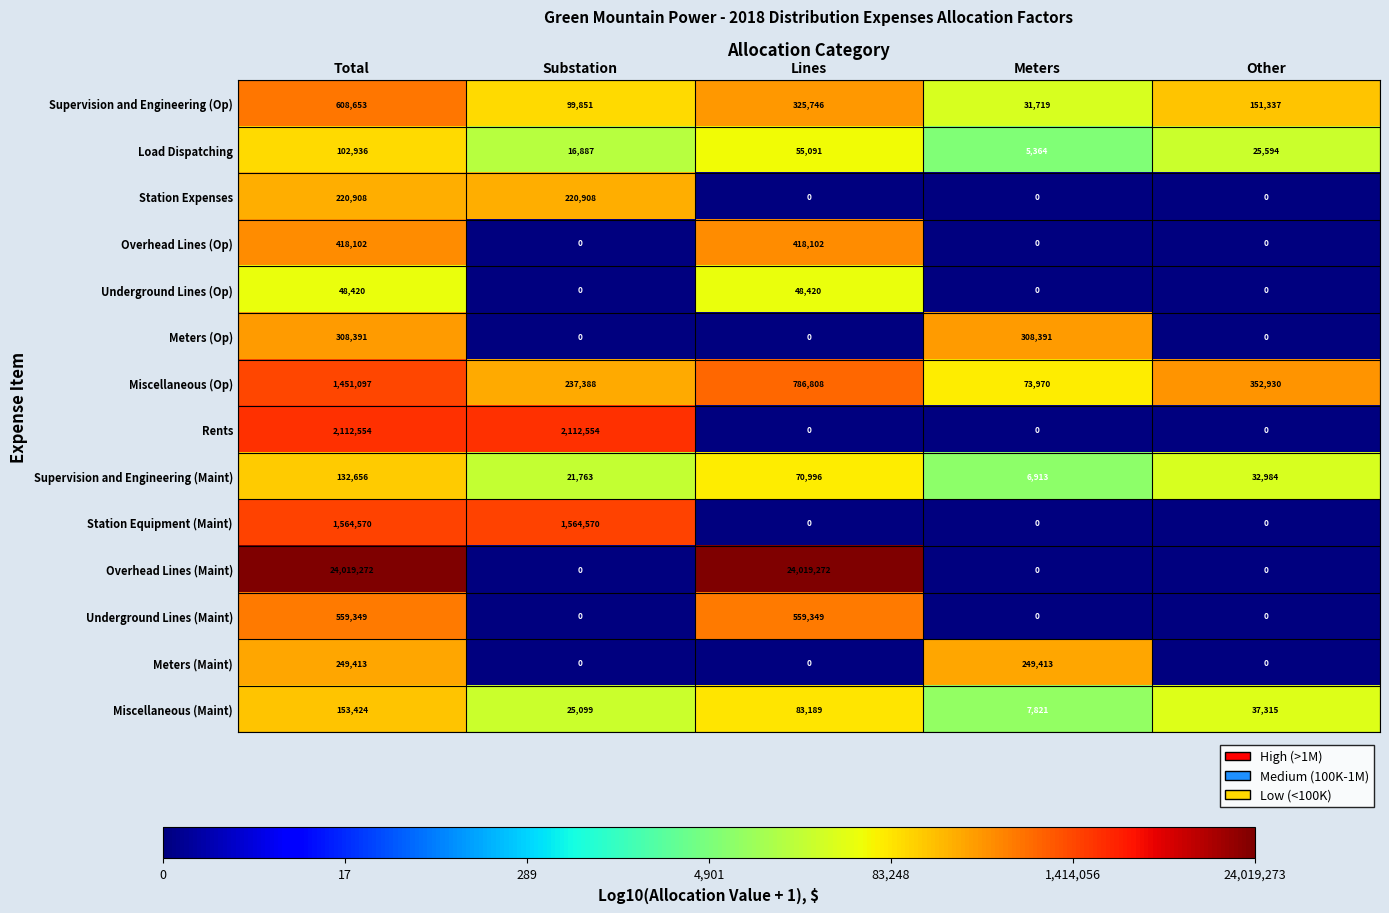

What is the difference between the maximum and minimum values in the Underground Lines (Op) series?

48420